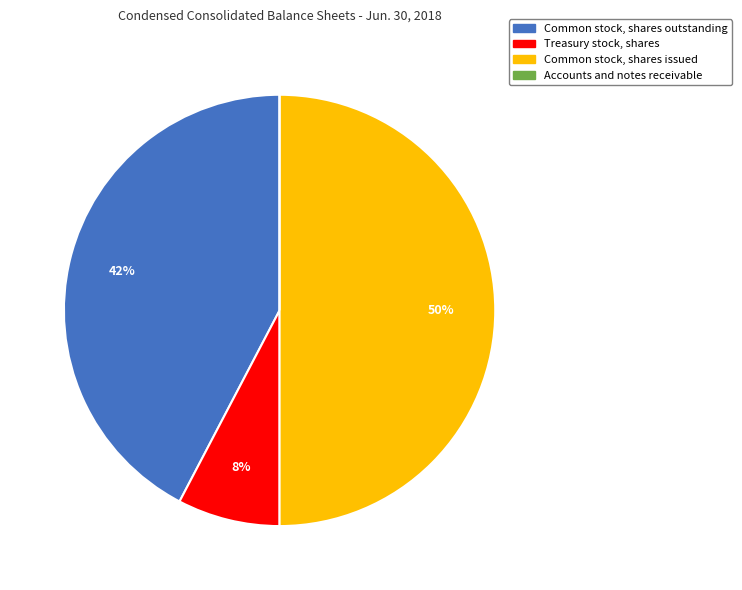

To the nearest percent, what is the combined percentage of Common stock, shares issued and Common stock, shares outstanding?

92%